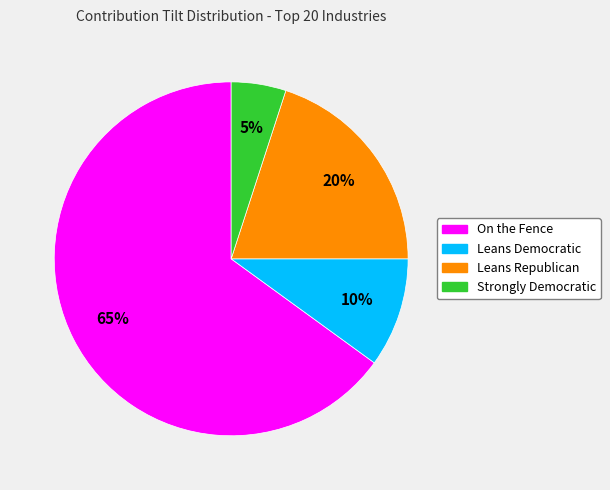

What is the largest slice in the pie chart?

On the Fence